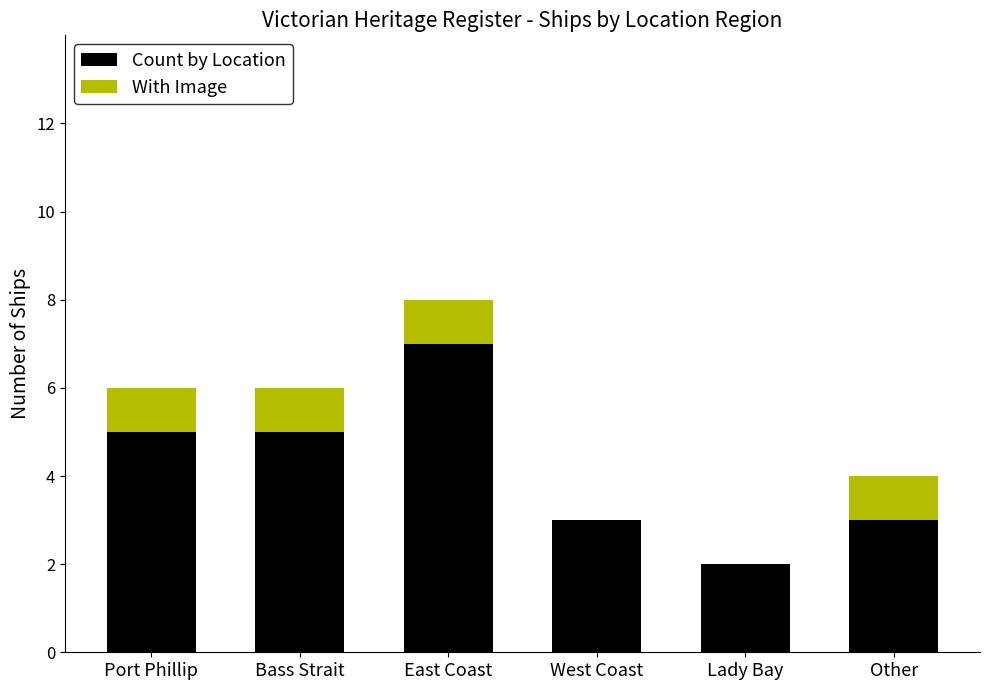

The value of Count by Location at Port Phillip is 5. True or false?

True